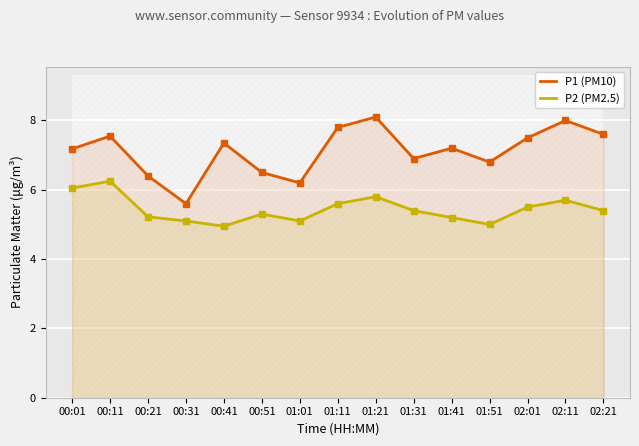

Rank the series by their average value, from highest to lowest.

P1 (PM10), P2 (PM2.5)